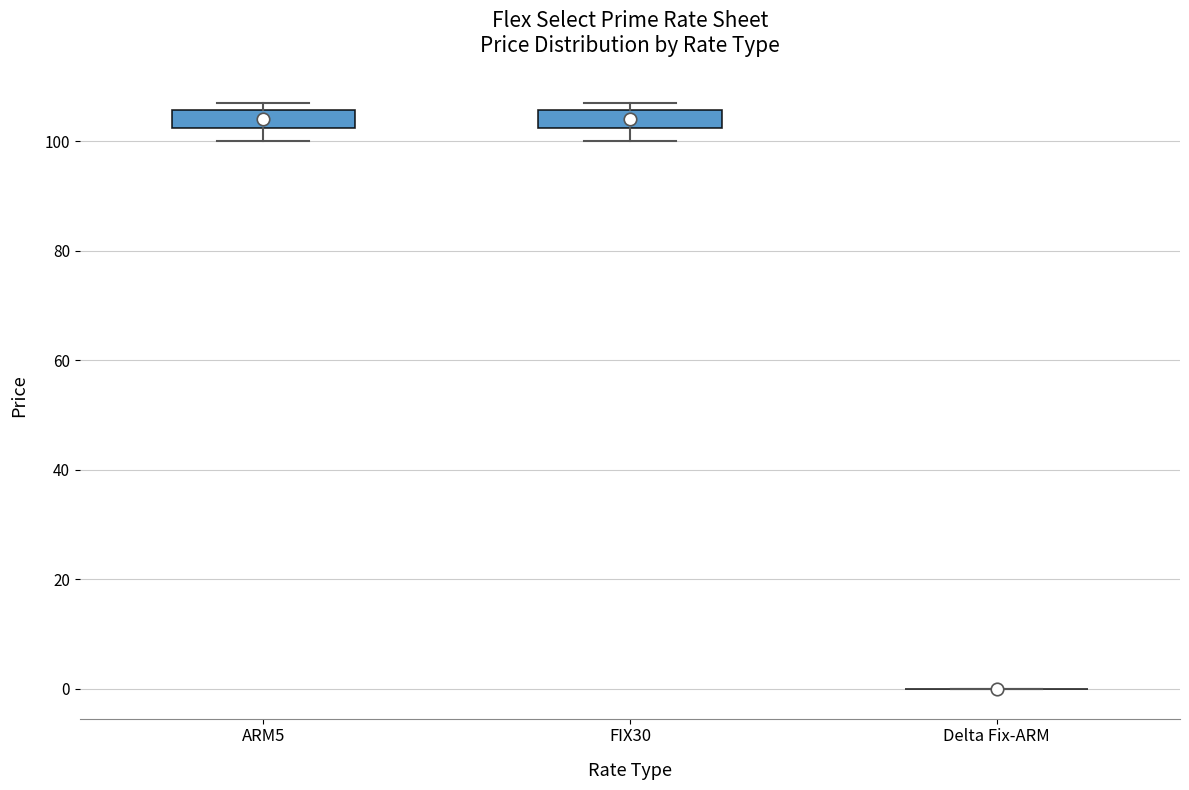

Where is the lower edge of the box for FIX30 on the y-axis? The values are not printed on the chart, so give them approximately, as read against the axis.

102